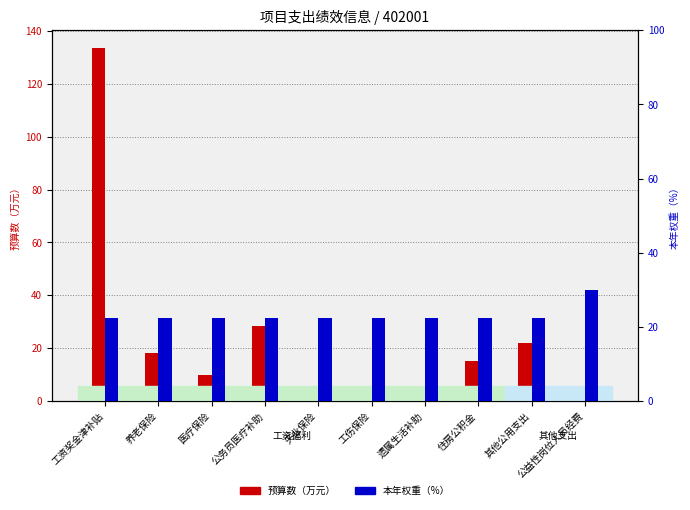

What position from the right is 公务员医疗补助?

7